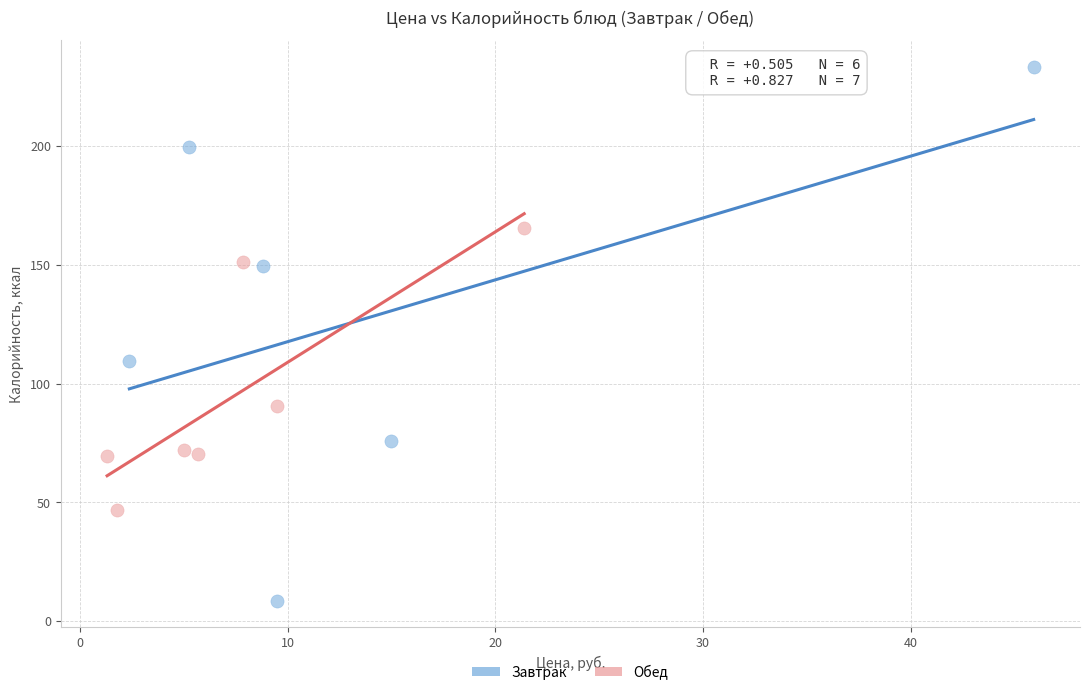

Which series has the widest spread of Y values?

Завтрак